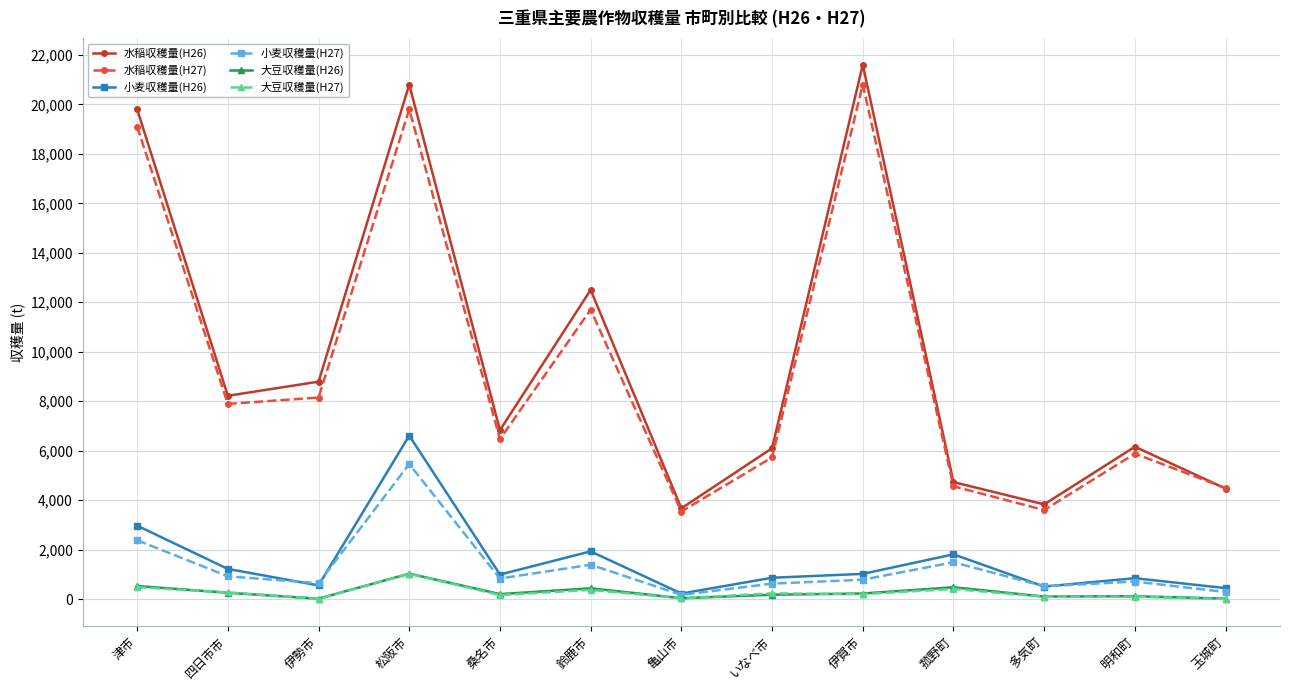

Does the chart display data point markers on the line(s)?

Yes